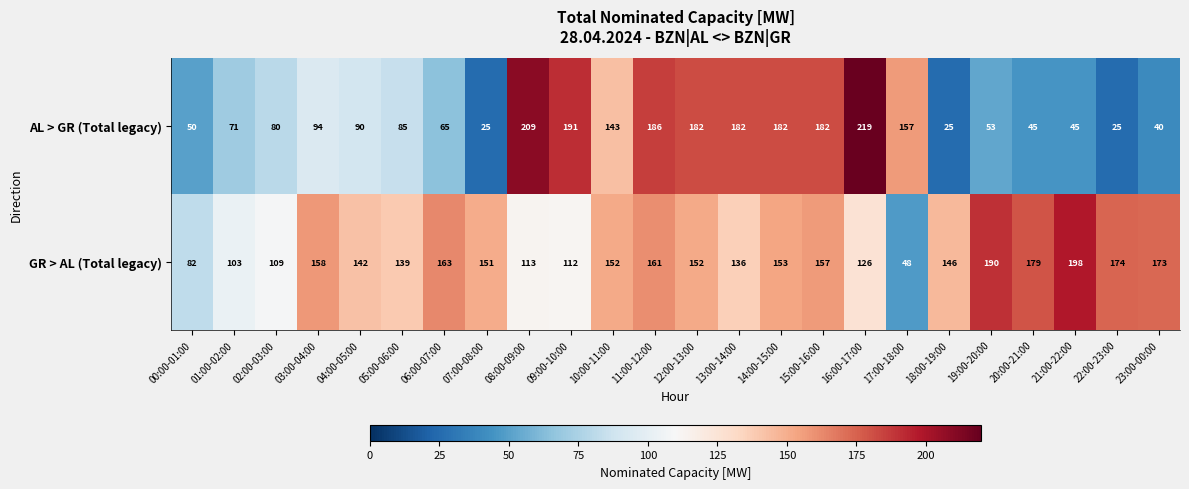

Which series has the largest range (max minus min)?

AL > GR (Total legacy)